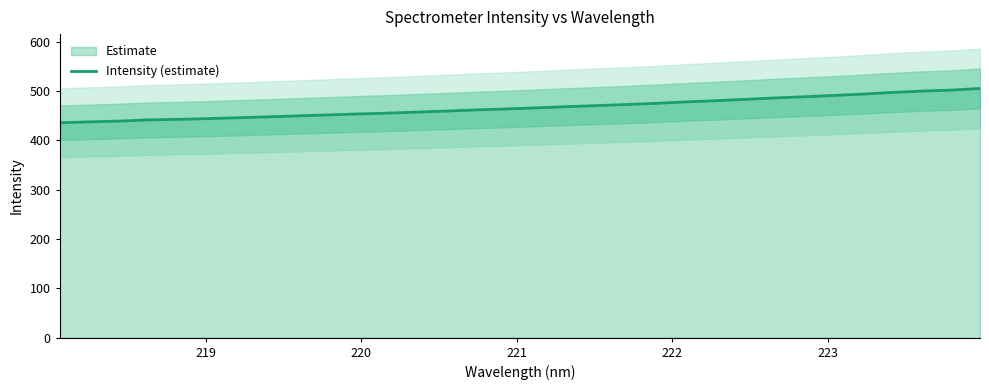

True or false: the data has more than 2 interior local peaks.

False